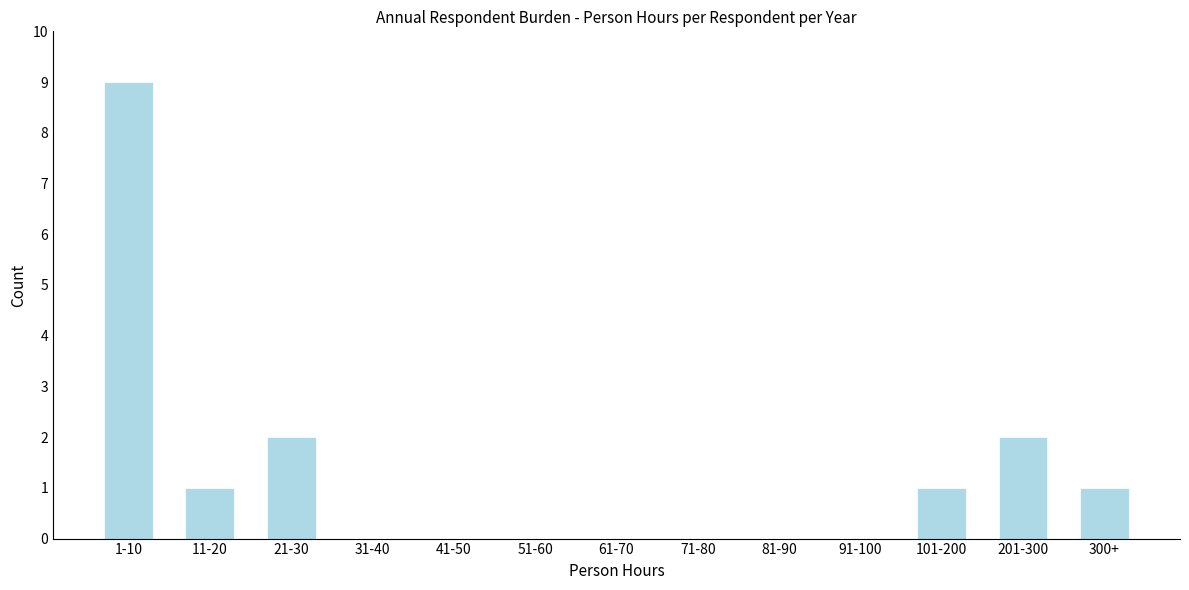

Reading right to left, what are all the values shown in this chart?

300+=1	201-300=2	101-200=1	91-100=0	81-90=0	71-80=0	61-70=0	51-60=0	41-50=0	31-40=0	21-30=2	11-20=1	1-10=9